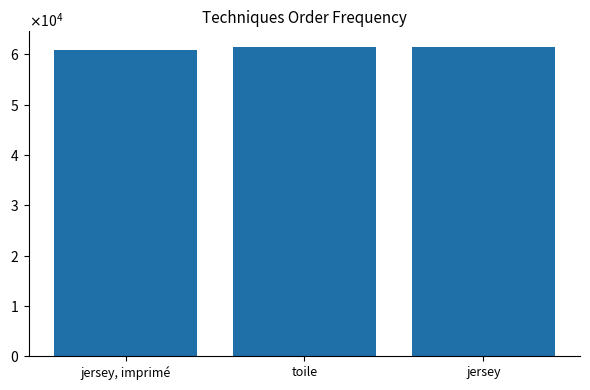

Reading left to right, extract all data points from this chart.

60790	61501	61502